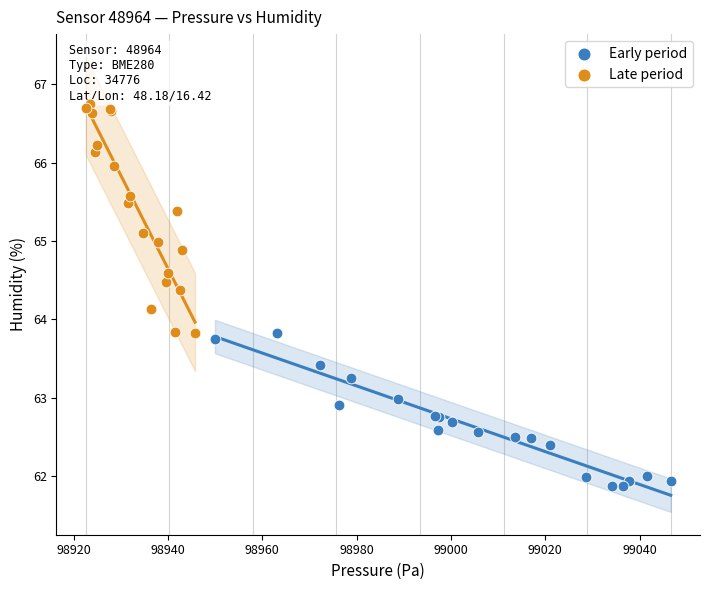

What are all the series names shown in the legend?

Early period, Late period